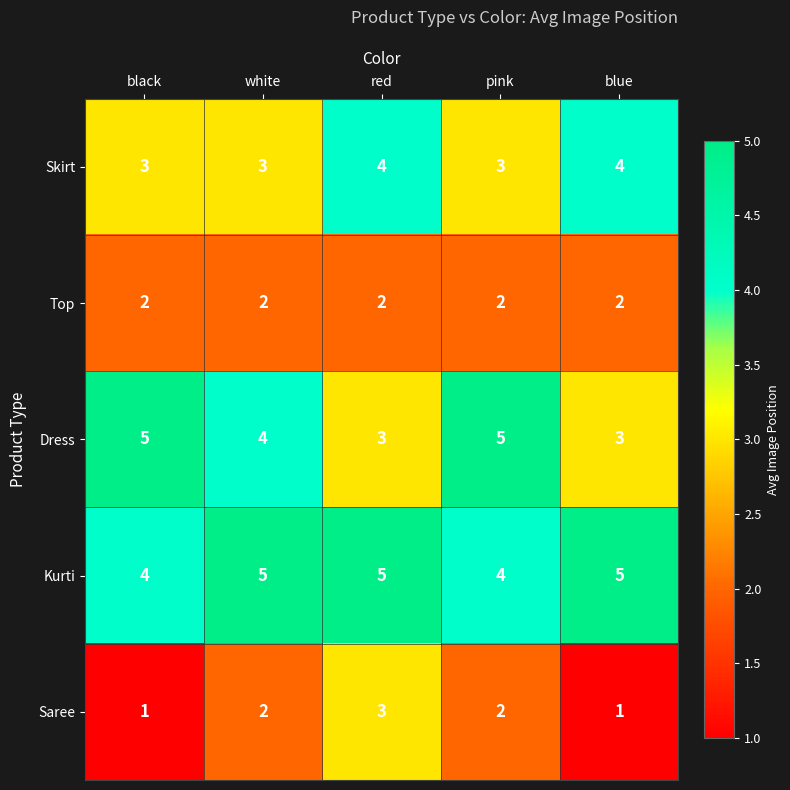

What is the total value across all series at red?

17